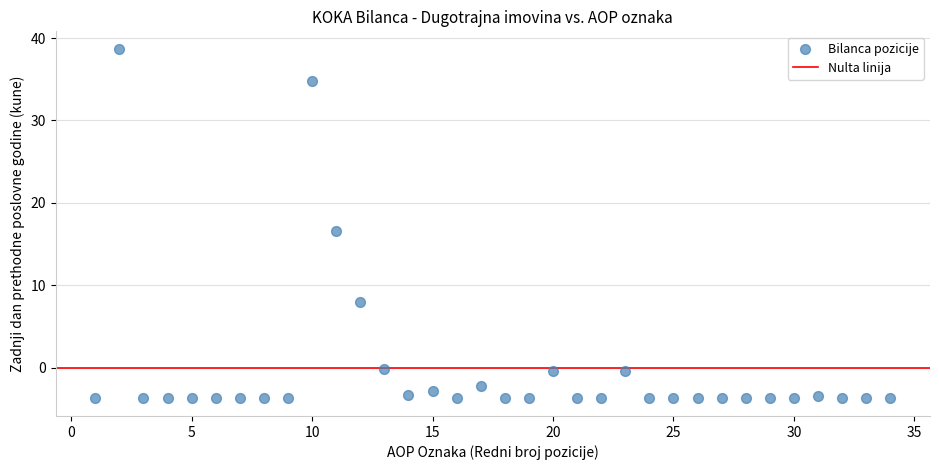

What is the range of X values (max minus min)?

33.0